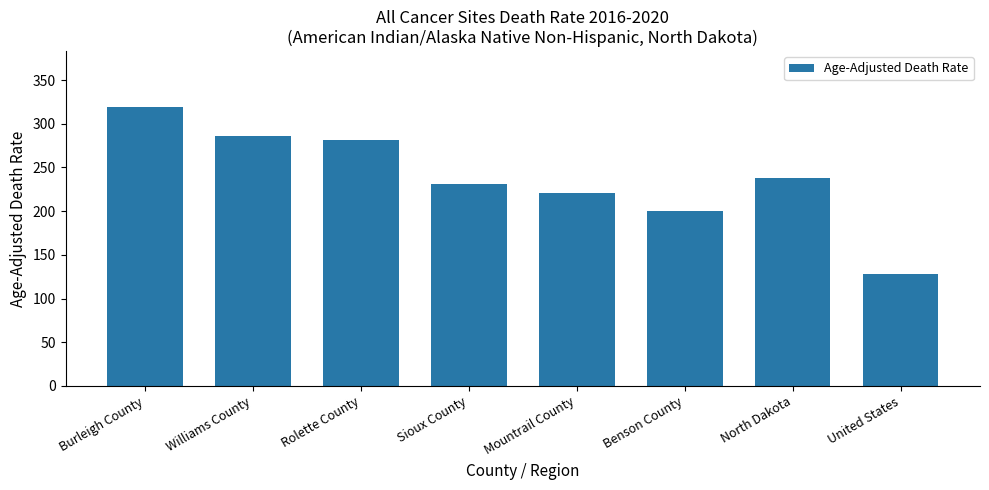

Which label corresponds to the largest value in the chart?

Burleigh County